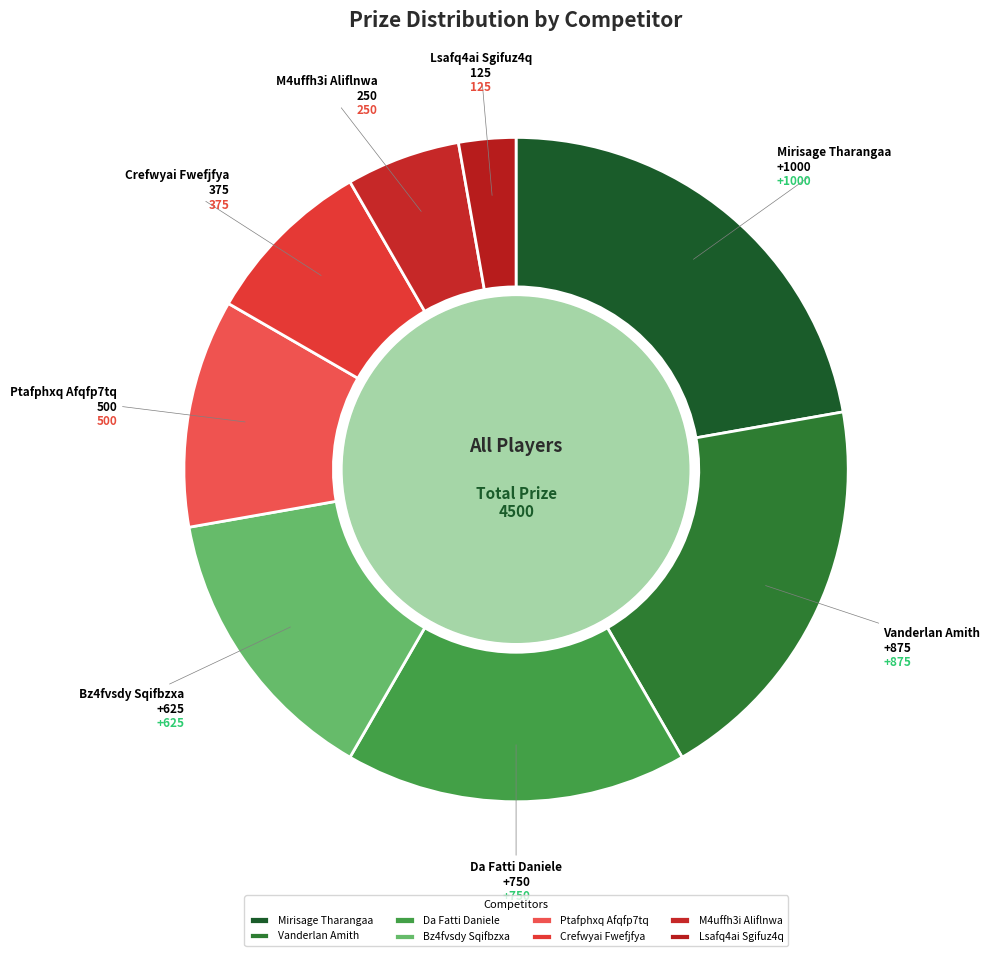

How many segments does this pie chart have?

8